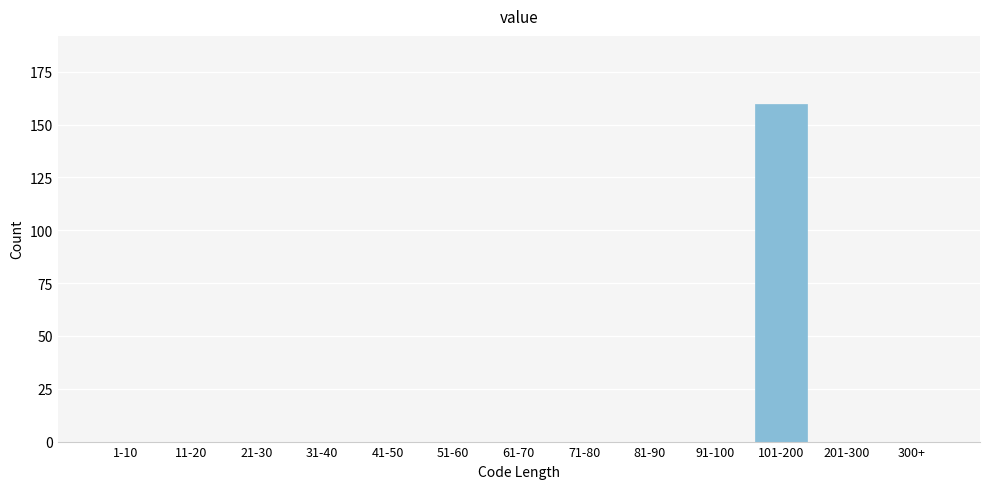

Reading left to right, transcribe all the data shown in this chart.

1-10=0	11-20=0	21-30=0	31-40=0	41-50=0	51-60=0	61-70=0	71-80=0	81-90=0	91-100=0	101-200=160	201-300=0	300+=0